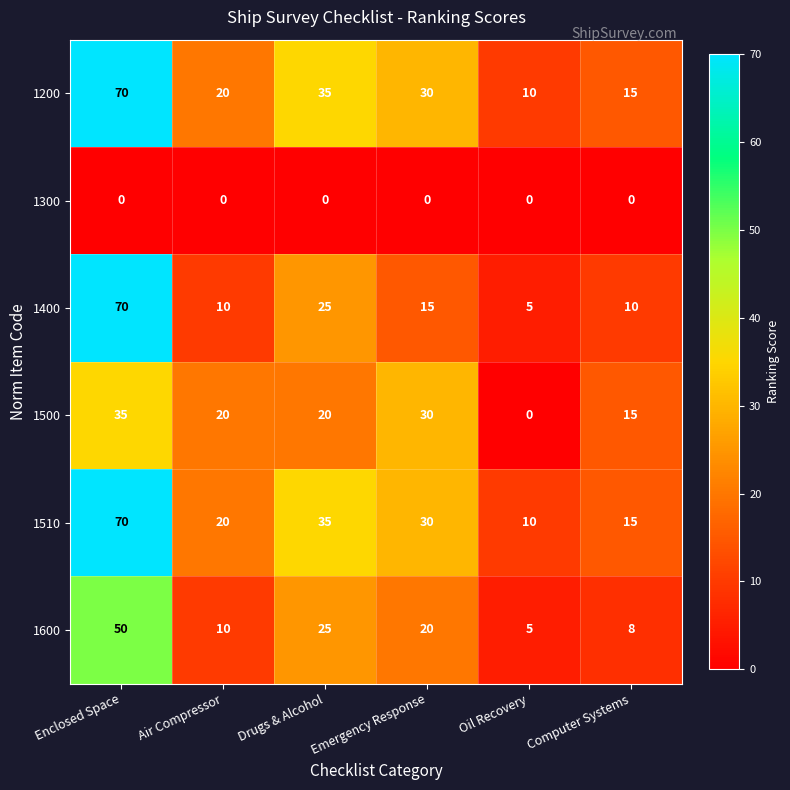

The value of 1600 at Drugs & Alcohol is 25. True or false?

True